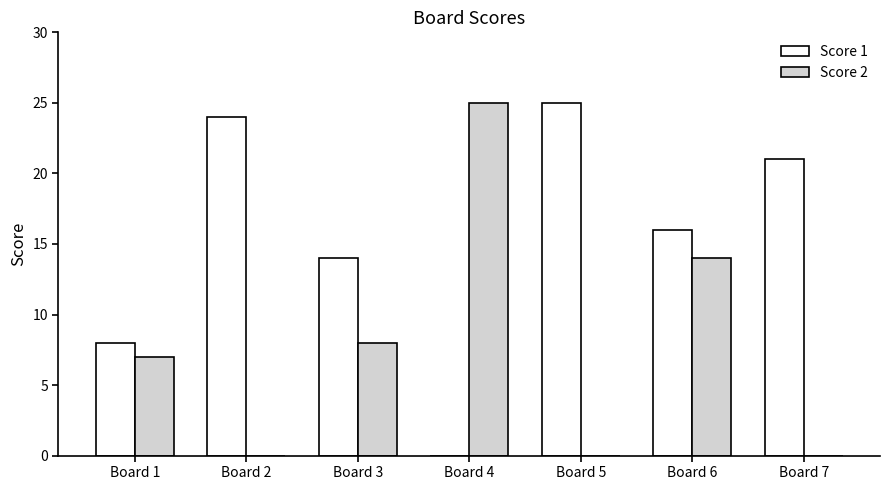

Where does the Score 1 series first go above 16?

Board 2